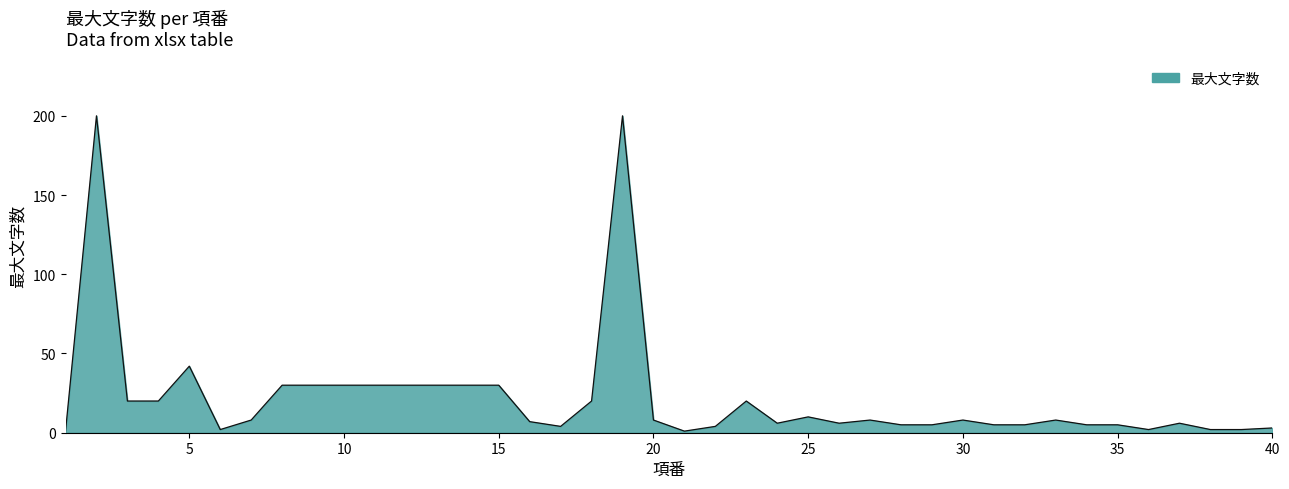

What is the greatest value displayed?

200